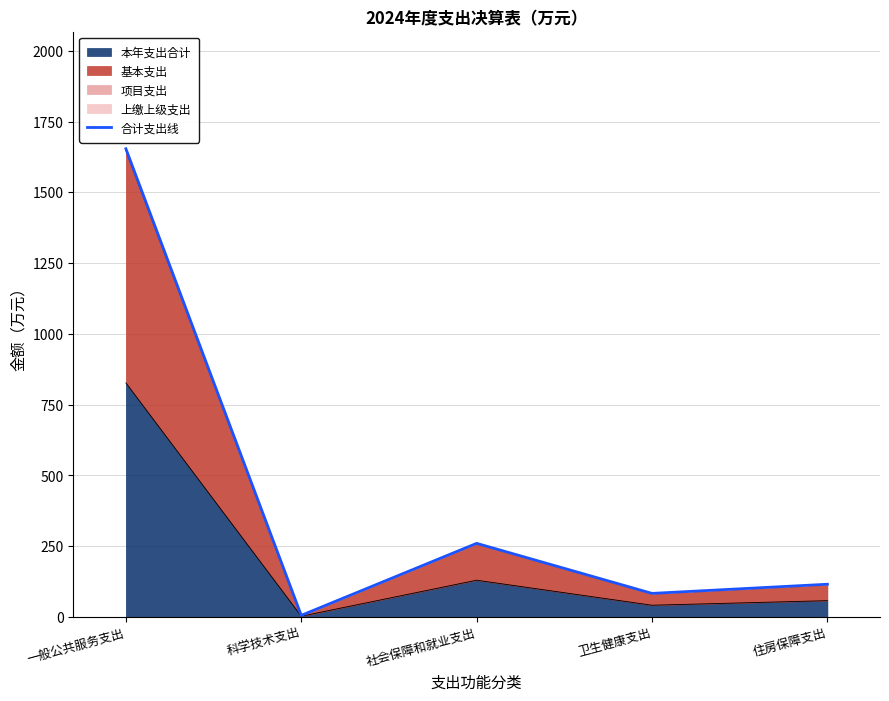

What is the difference between the second highest and second lowest values?

176.7